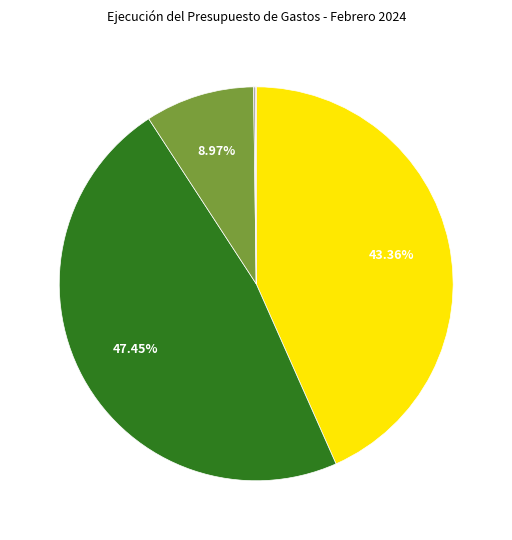

Does any single category account for the majority?

No